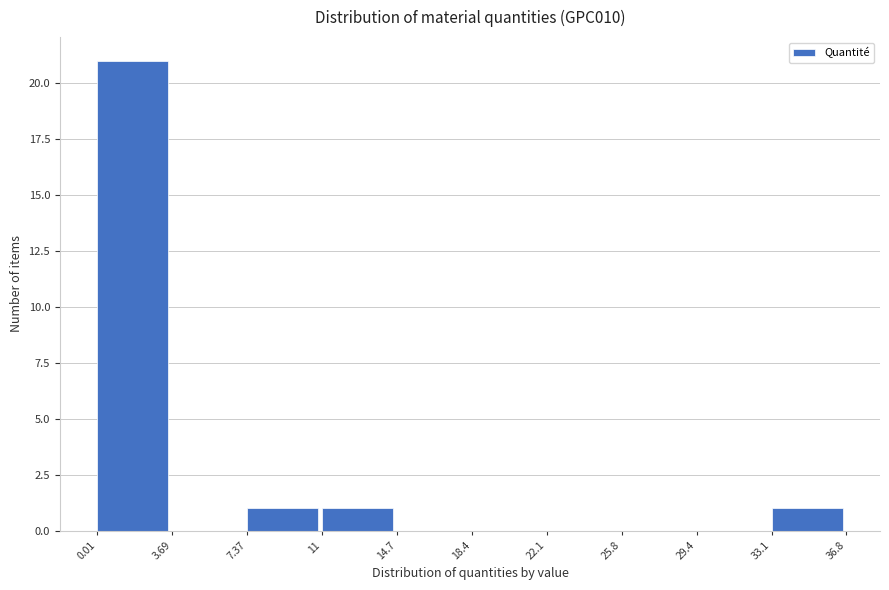

What is the height of the bar covering 11 to 14.7 on the x-axis? The values are not printed on the chart, so give them approximately, as read against the axis.

1